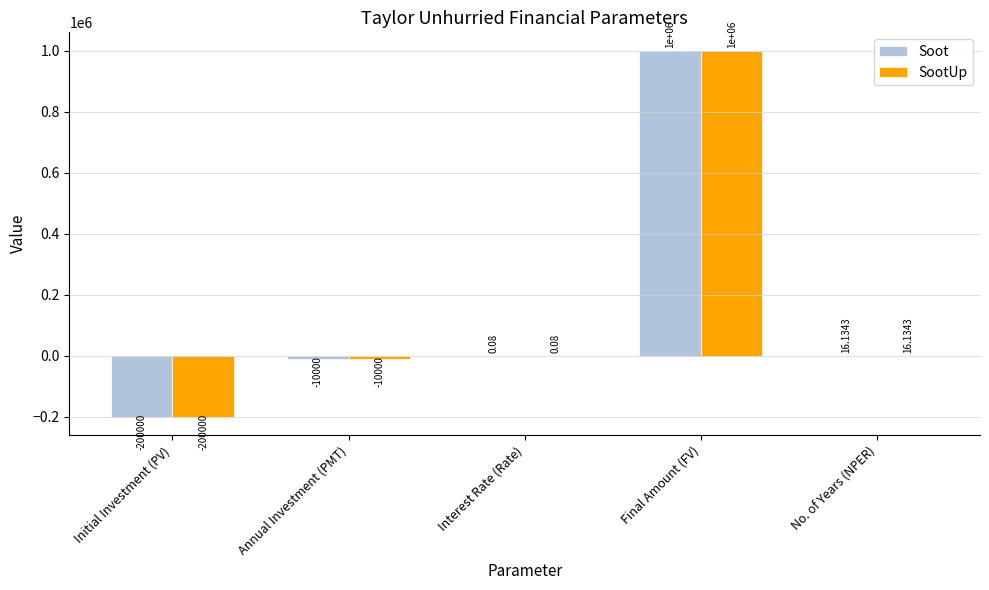

At which category is the sum across all series the highest?

Final Amount (FV)